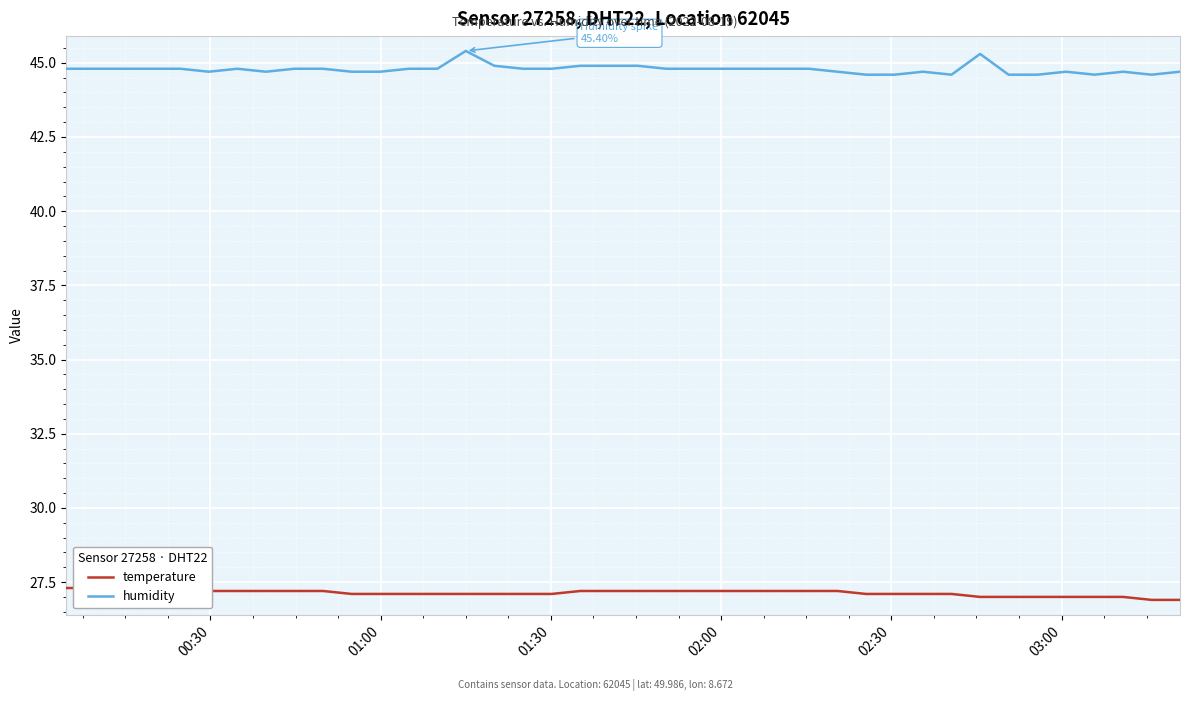

What is the highest value of the humidity series?

45.4